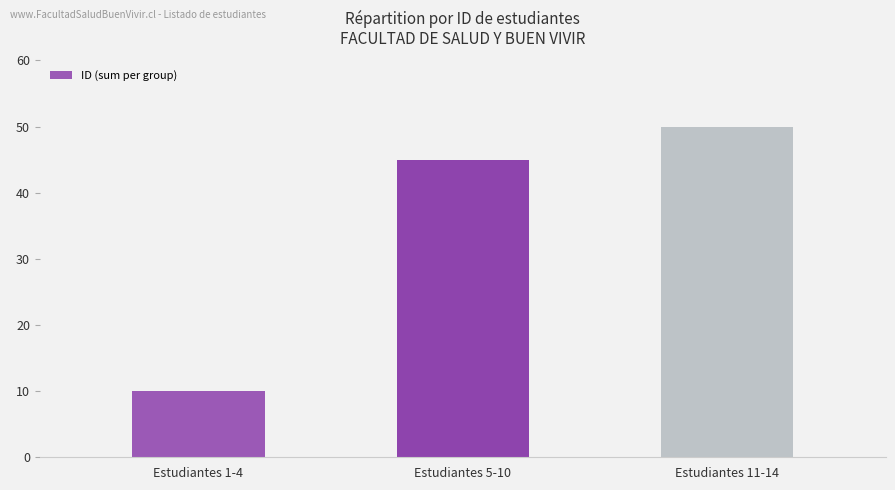

What is the ratio of the value at Estudiantes 11-14 to the value at Estudiantes 5-10?

1.1